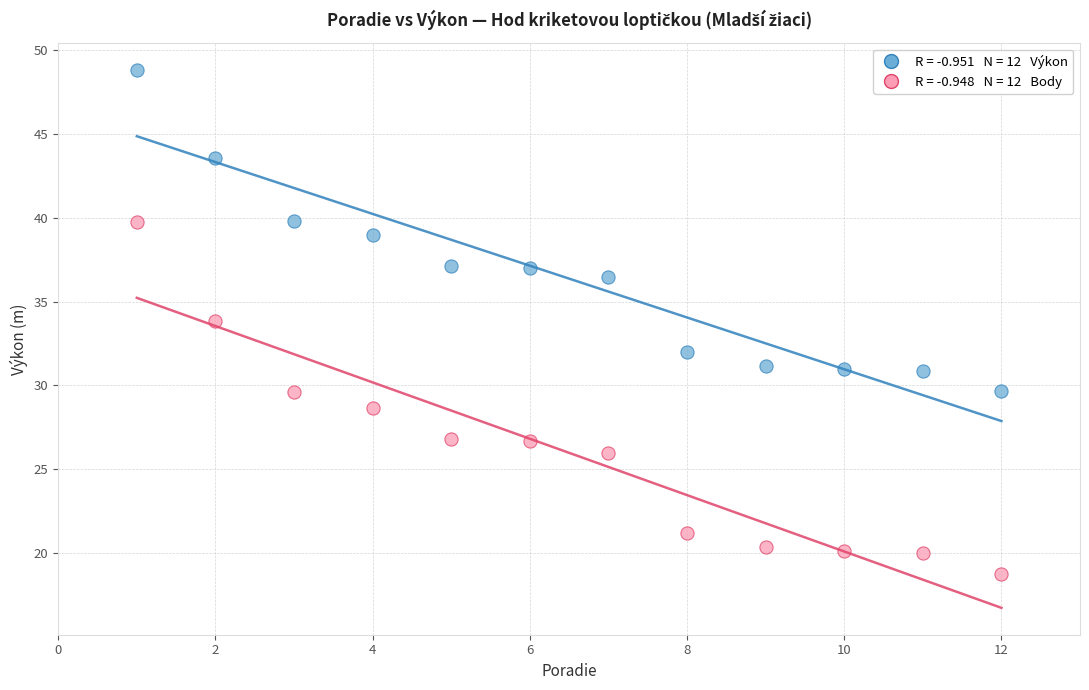

Across all data points, what is the range of X values (max minus min)?

11.0